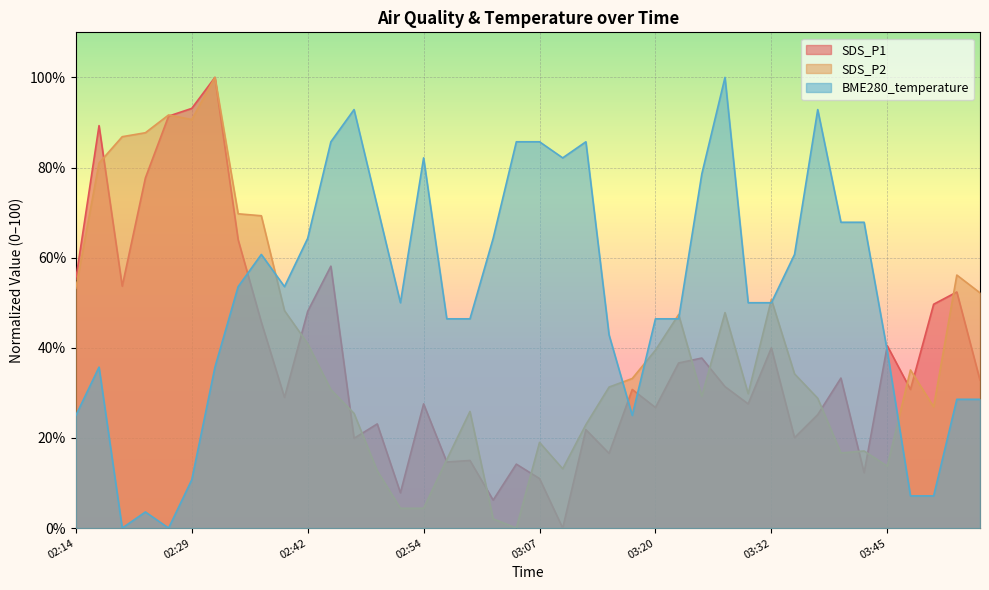

Which series has the largest range (max minus min)?

SDS_P1